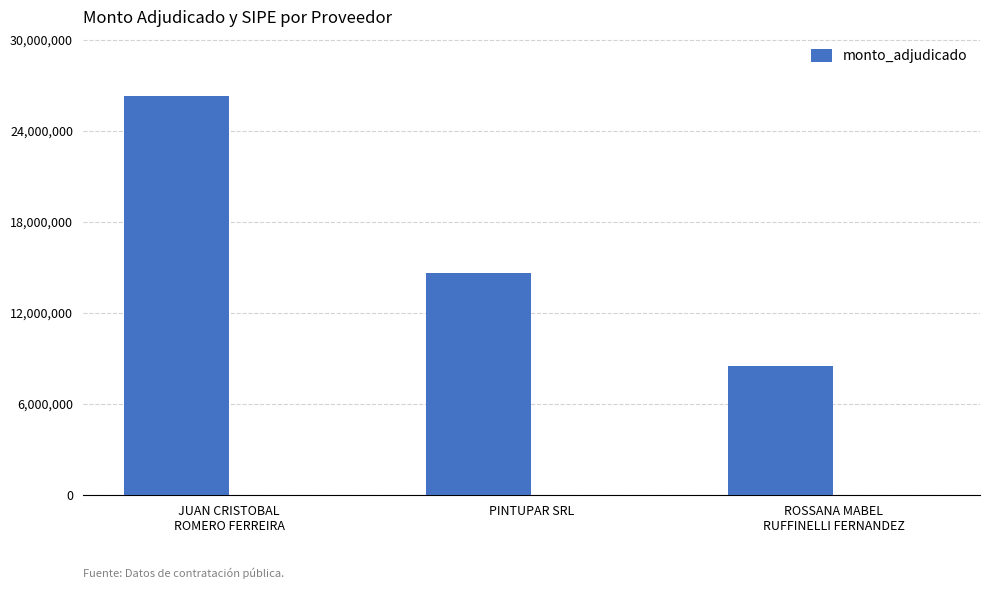

Rank the categories by value from highest to lowest.

JUAN CRISTOBAL
ROMERO FERREIRA, PINTUPAR SRL, ROSSANA MABEL
RUFFINELLI FERNANDEZ